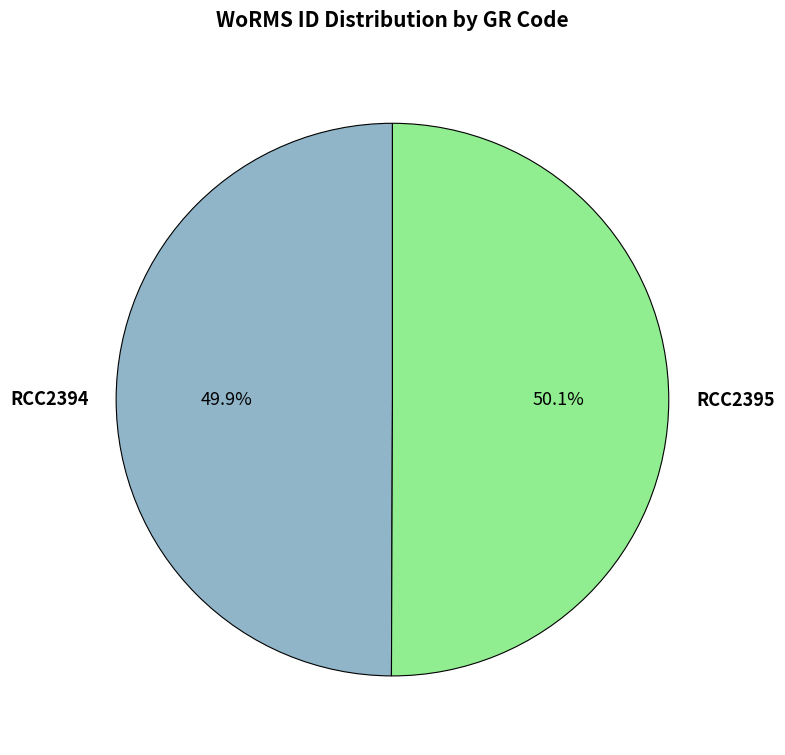

How much of the chart is everything except RCC2394?

50.1%